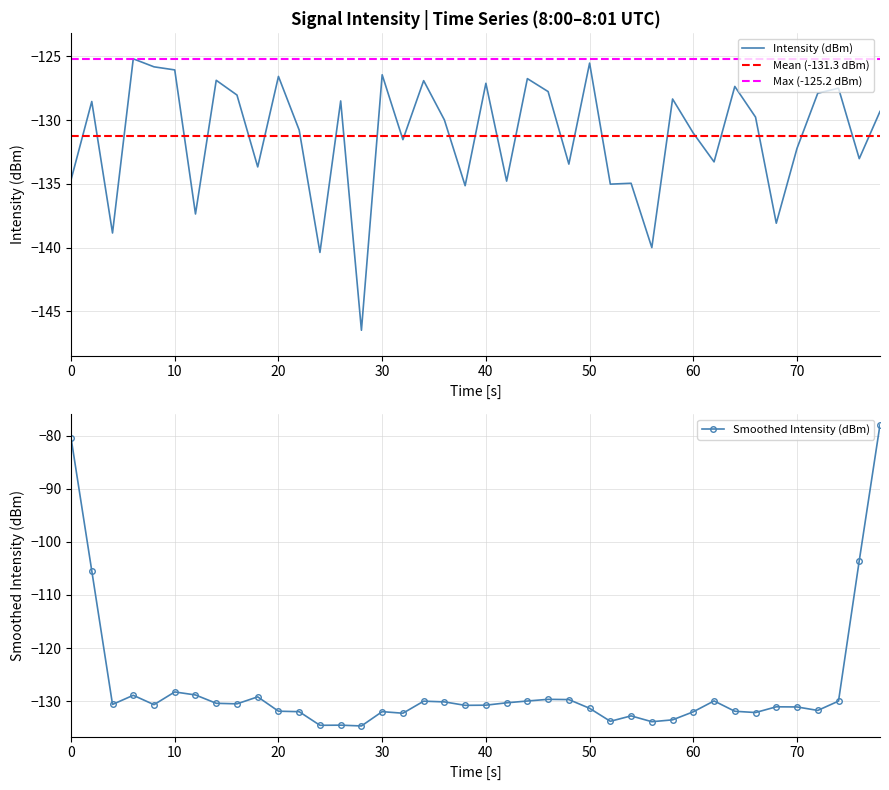

What is the maximum value for Intensity (dBm)?

-125.2